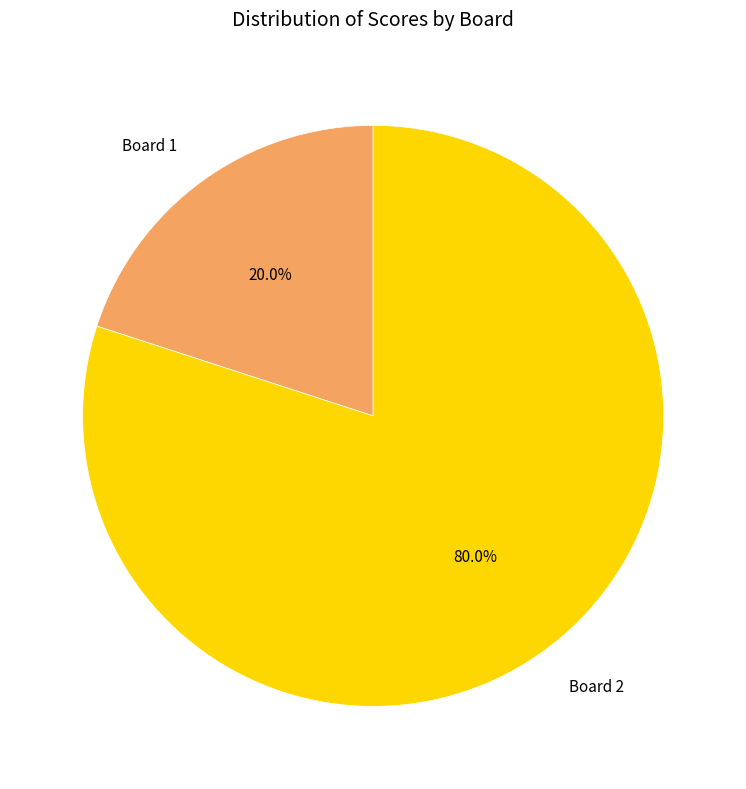

What percentage is NOT represented by Board 2?

20.0%